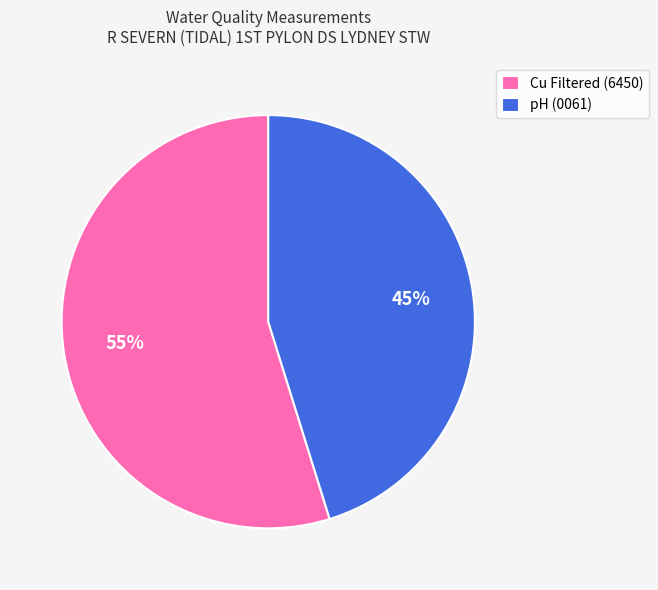

To the nearest percent, what is the difference between the pH (0061) and Cu Filtered (6450) slice percentages?

10%